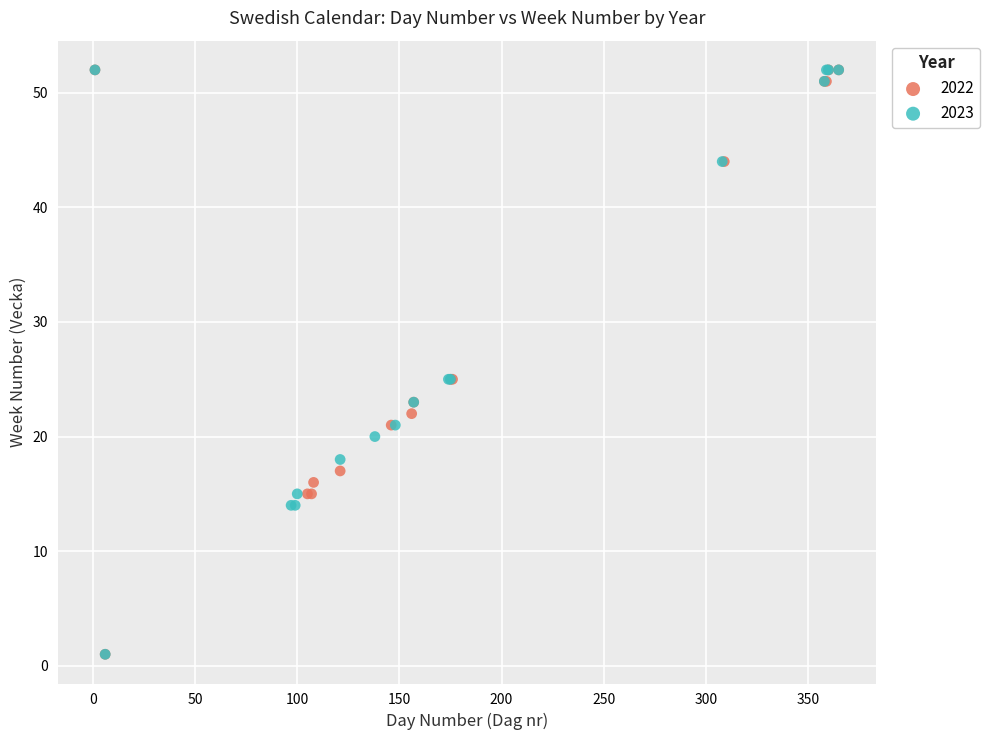

What are all the series names shown in the legend?

2022, 2023